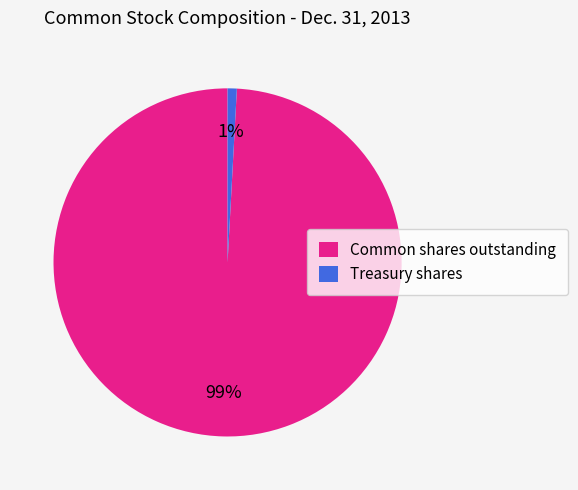

To the nearest percent, what is the difference between the largest and smallest slice percentages?

98%